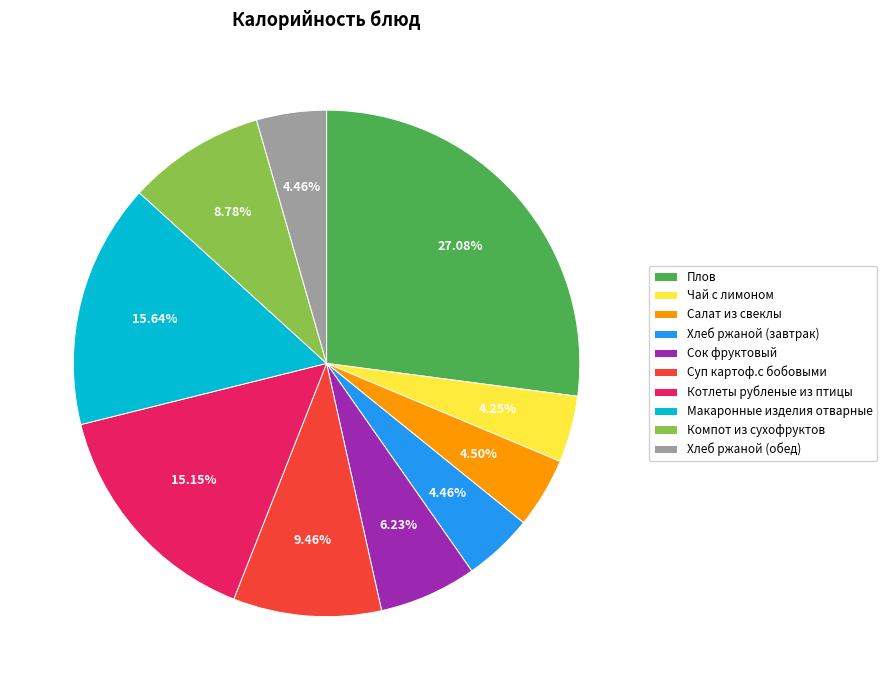

How many segments does this pie chart have?

10